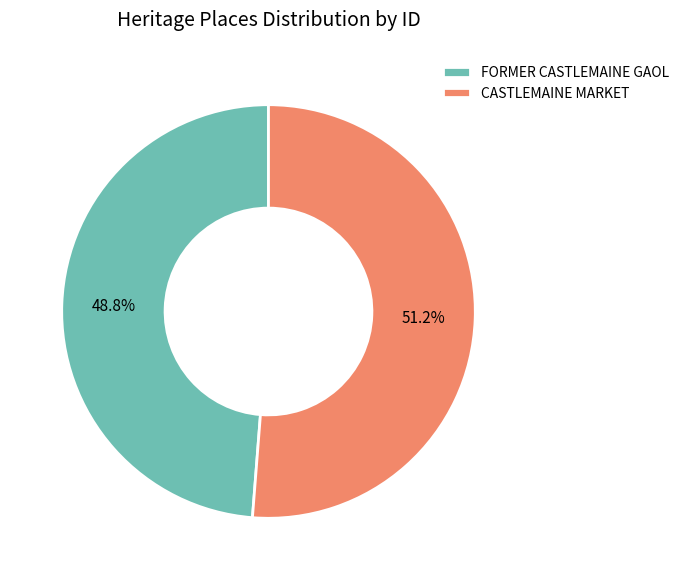

To the nearest percent, what portion does FORMER CASTLEMAINE GAOL represent?

49%